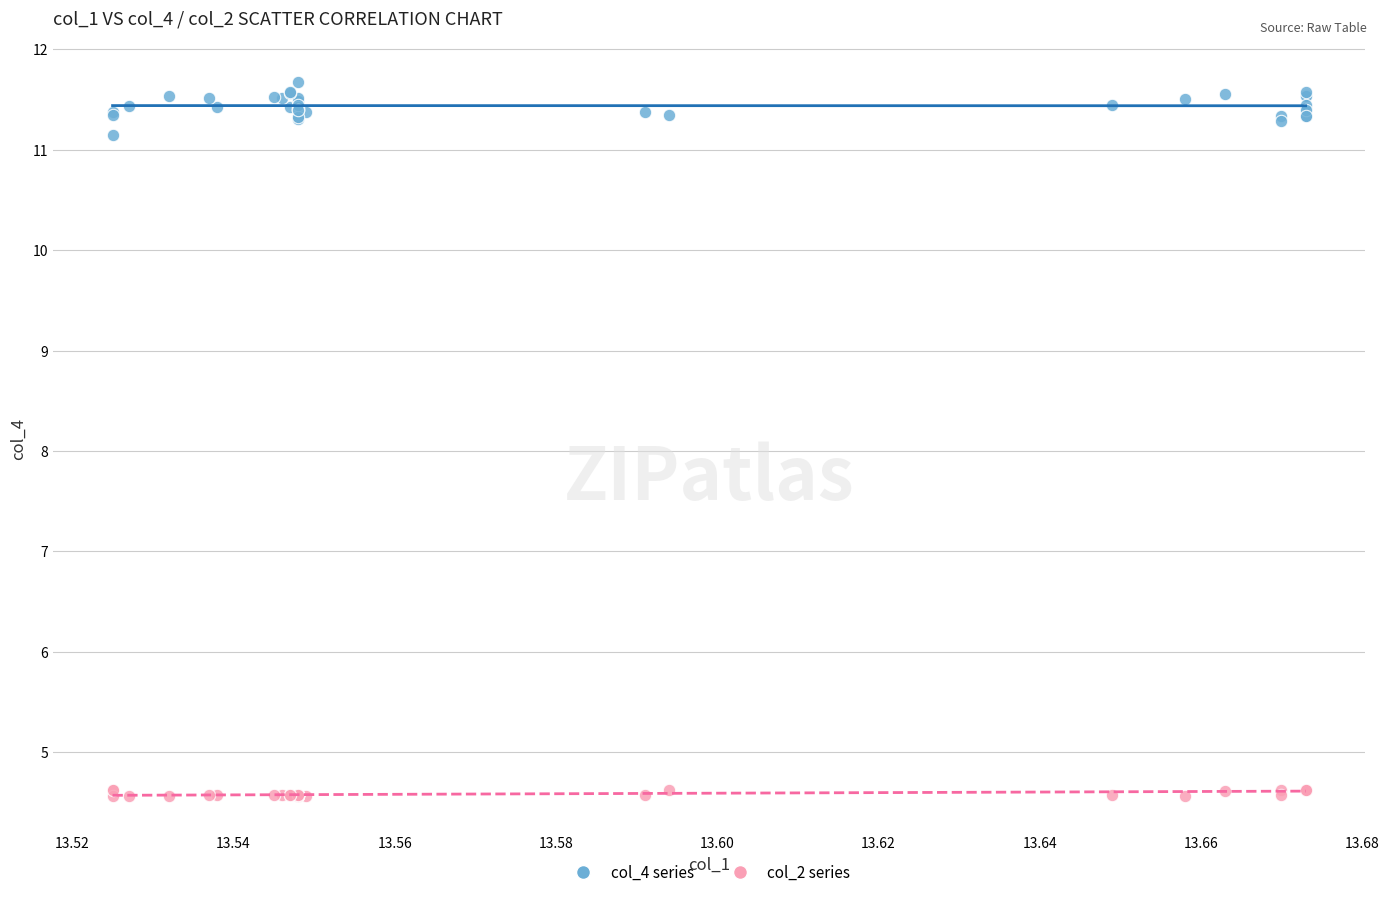

Across all series, what Y value is closest to 8?

11.2